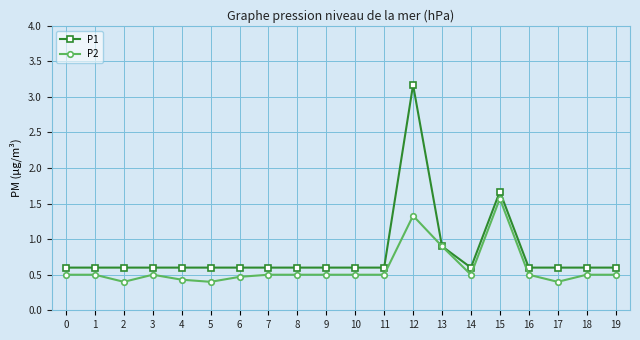

What is the value of the P1 point at the 2nd from the left?

0.6